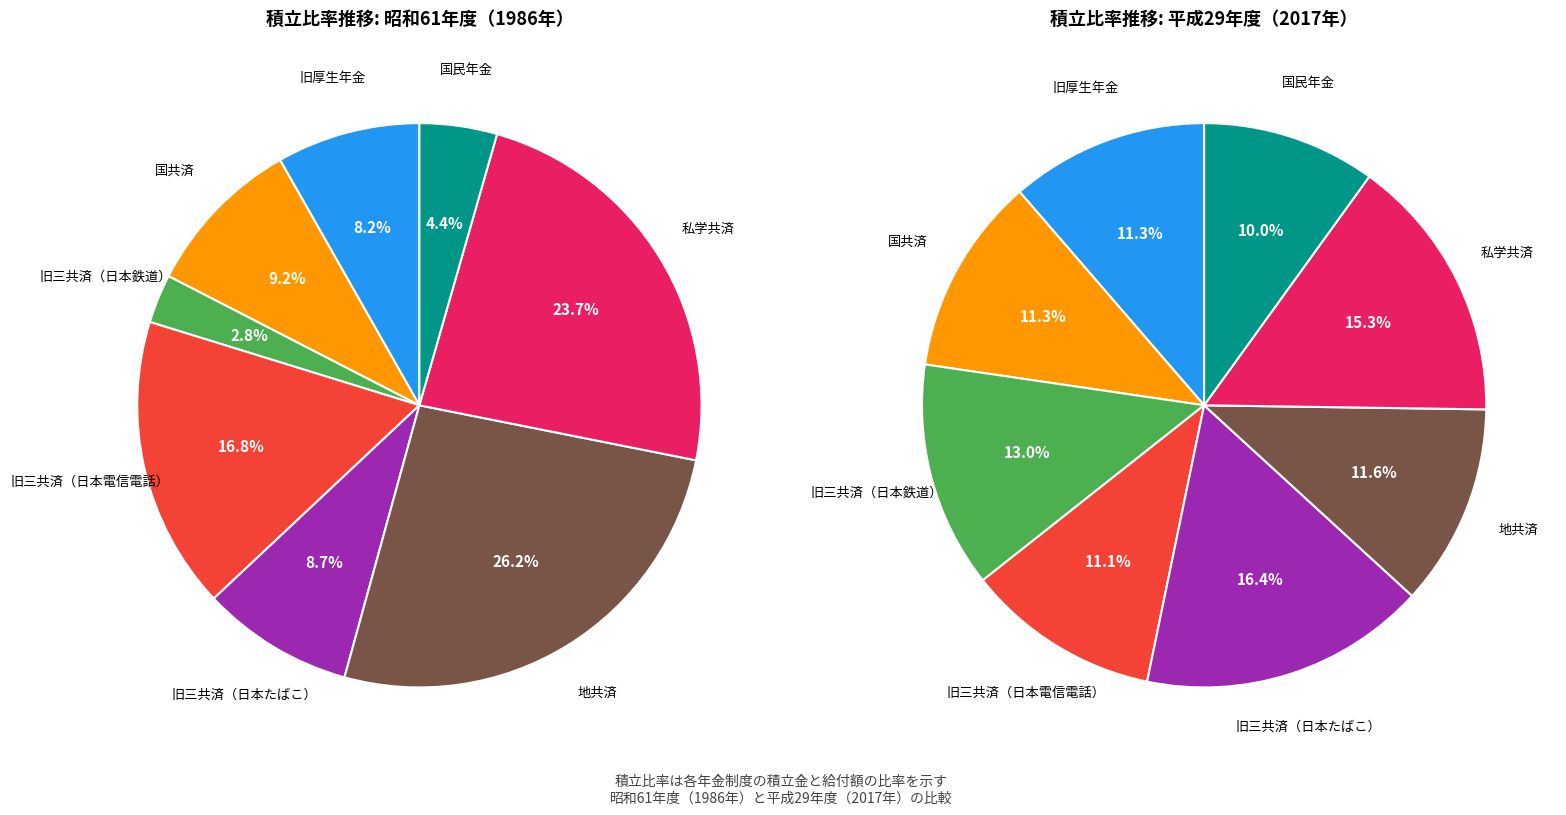

To the nearest percent, what percentage of the pie is 1?

10%